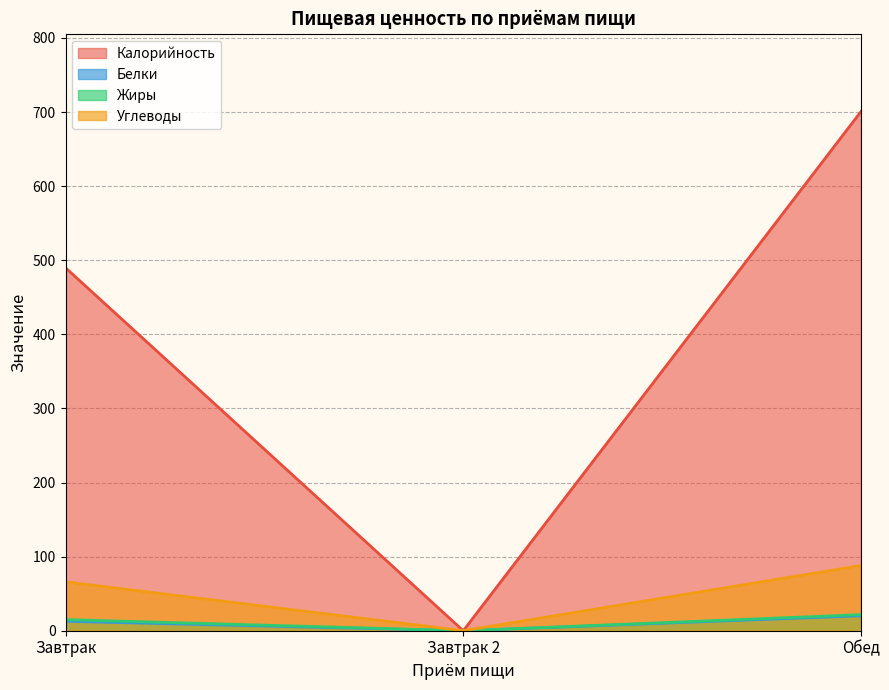

Which label corresponds to the smallest value in the chart?

Завтрак 2